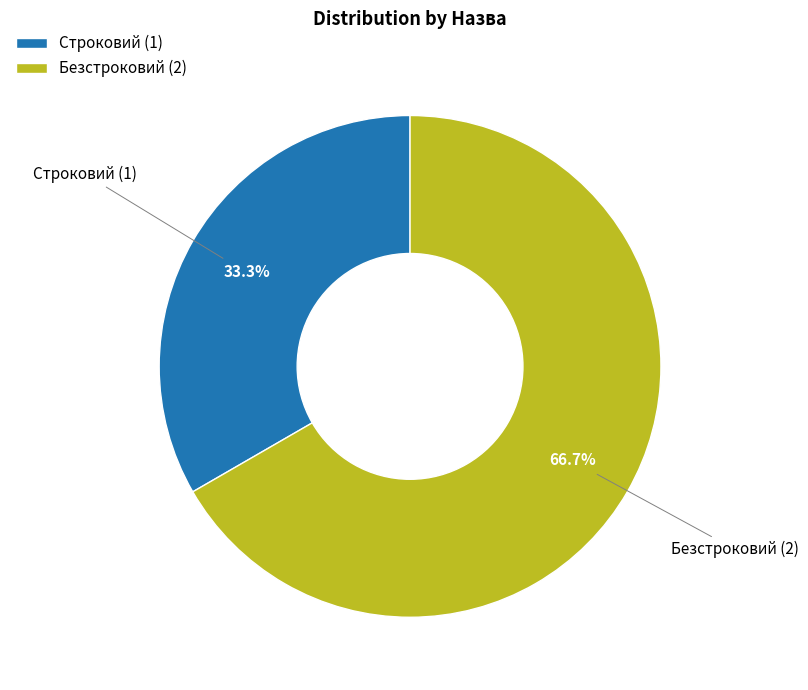

How many segments does this pie chart have?

2